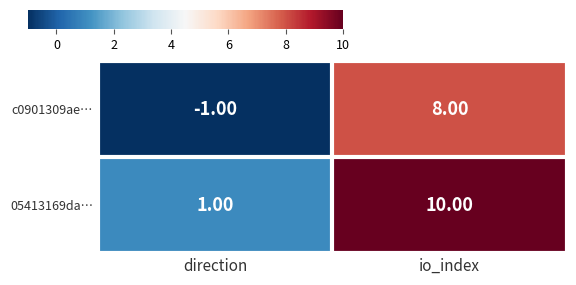

Rank the series by their average value, from lowest to highest.

c0901309ae…, 05413169da…